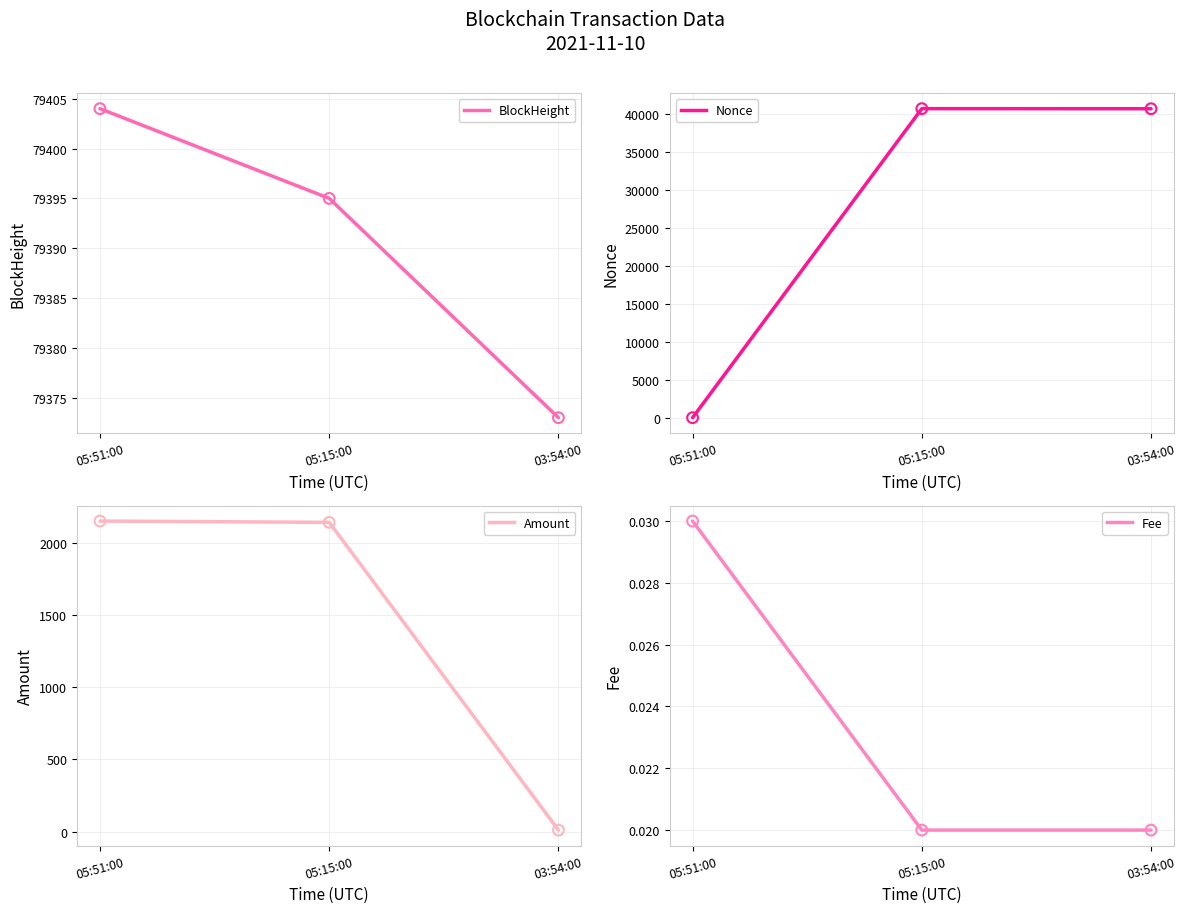

Which series has the widest spread of Y values?

Nonce